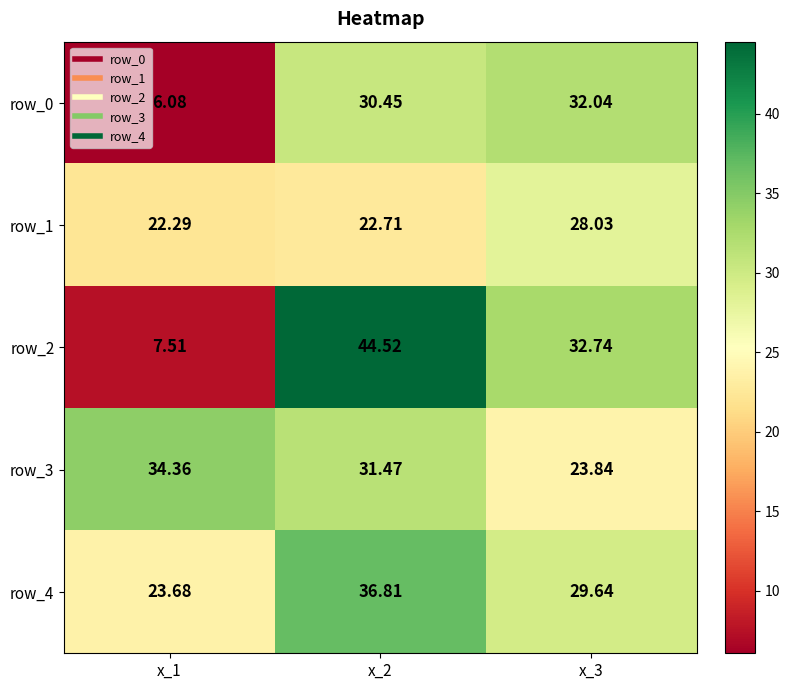

At which label does row_1 reach its minimum?

x_1